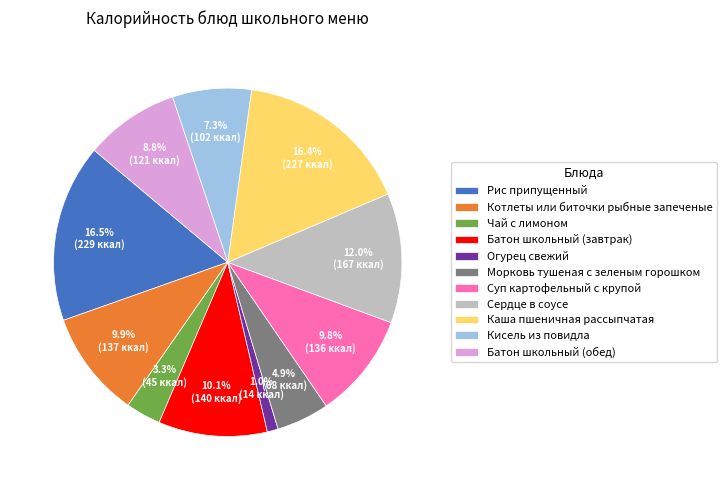

Is the sum of Котлеты или биточки рыбные запеченые and Батон школьный (обед) greater than half?

No